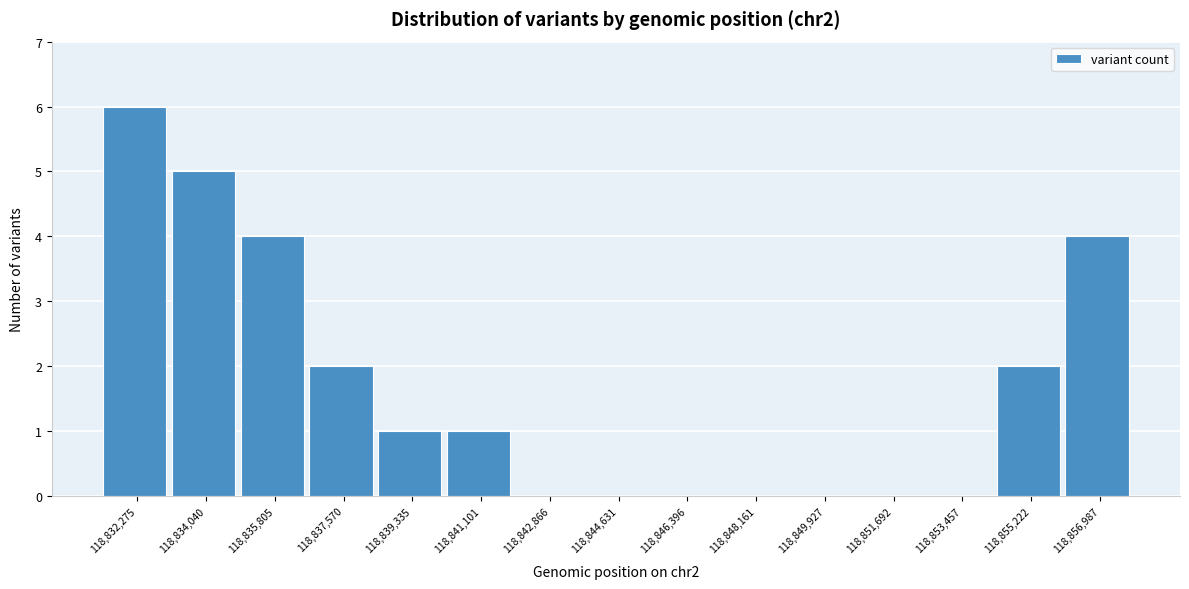

Reading left to right, extract all data points from this chart.

118,832,275=6	118,834,040=5	118,835,805=4	118,837,570=2	118,839,335=1	118,841,101=1	118,842,866=0	118,844,631=0	118,846,396=0	118,848,161=0	118,849,927=0	118,851,692=0	118,853,457=0	118,855,222=2	118,856,987=4